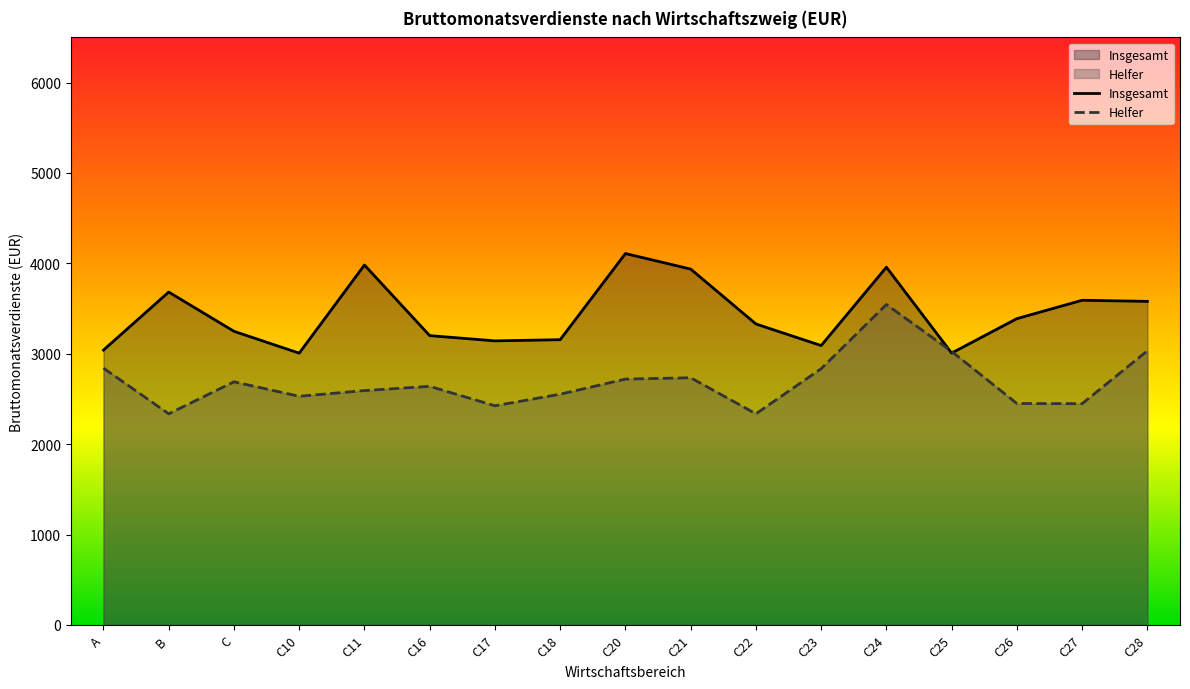

What is the label of the 15th point from the right?

C